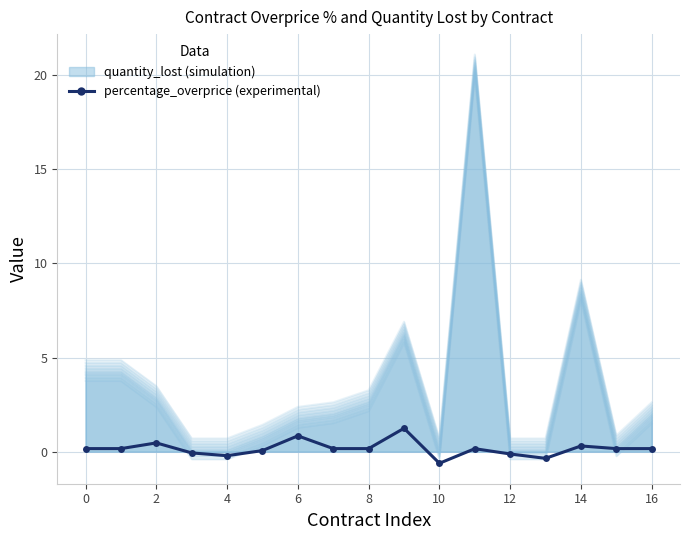

How many lines are shown in the chart?

1